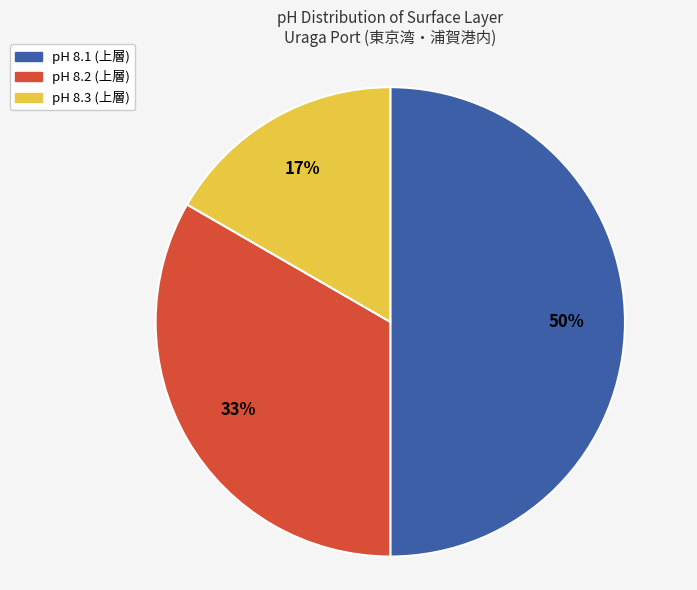

What is the largest slice in the pie chart?

pH 8.1 (上層)